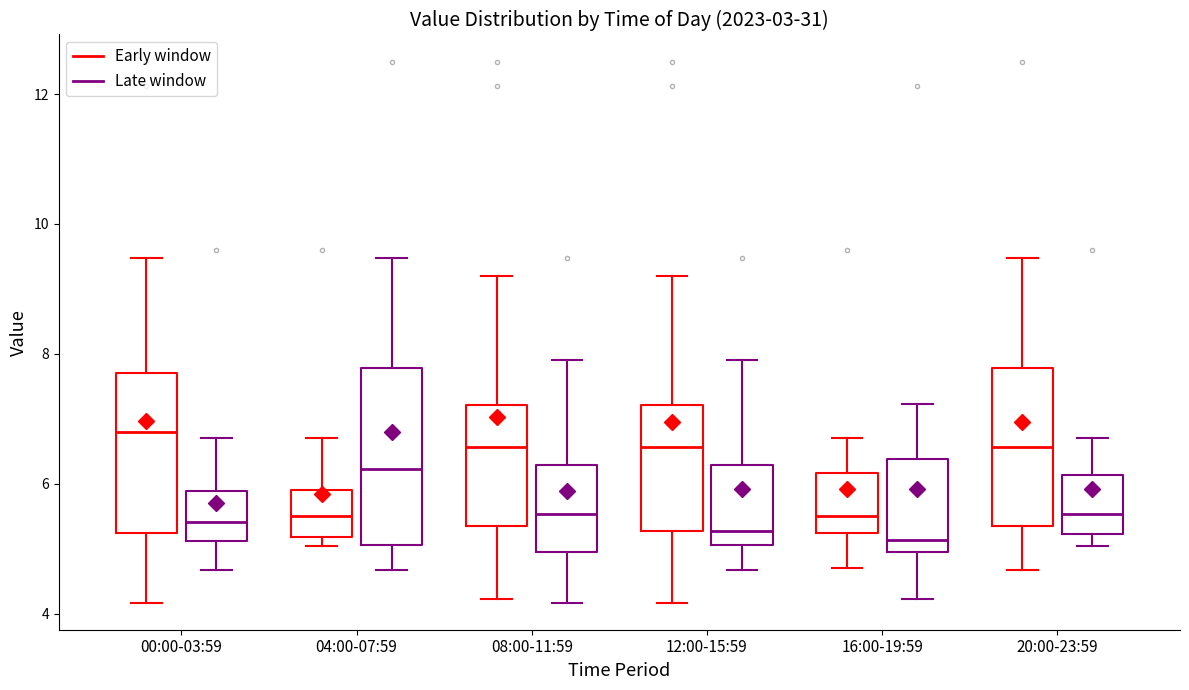

Comparing the boxes themselves (not the whiskers), which one is the tallest?

04:00-07:59 (Late window)